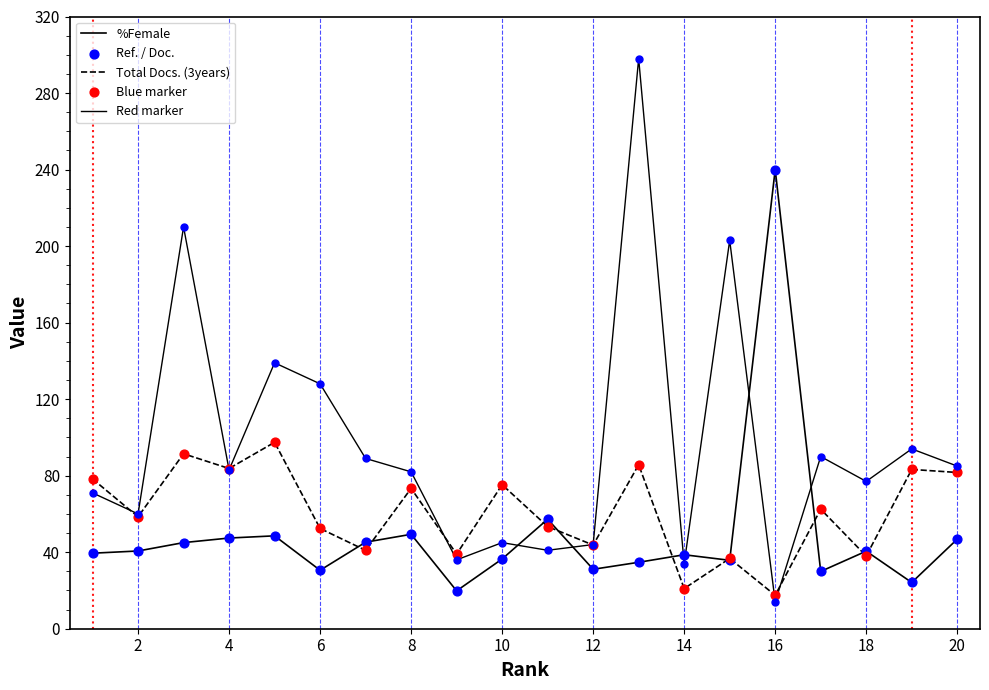

At how many categories does at least one series exceed 250?

1